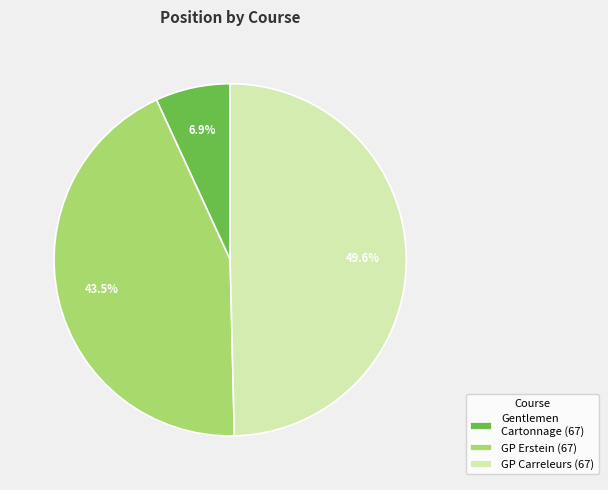

What percentage is NOT represented by Gentlemen Cartonnage (67)?

93.1%